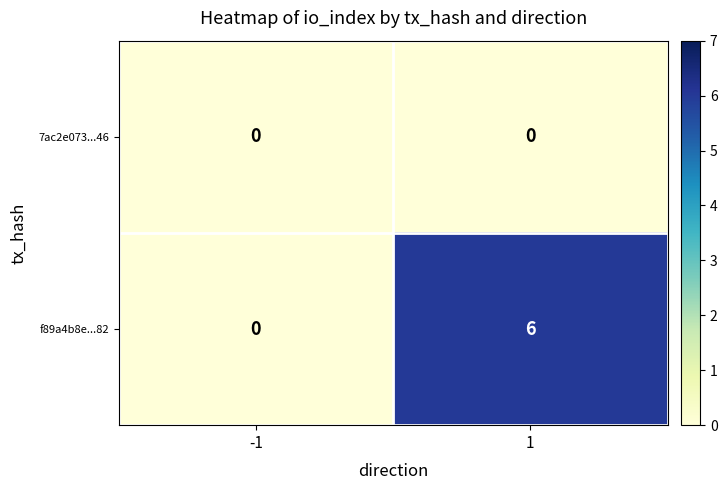

Which series has the largest range (max minus min)?

f89a4b8e...82